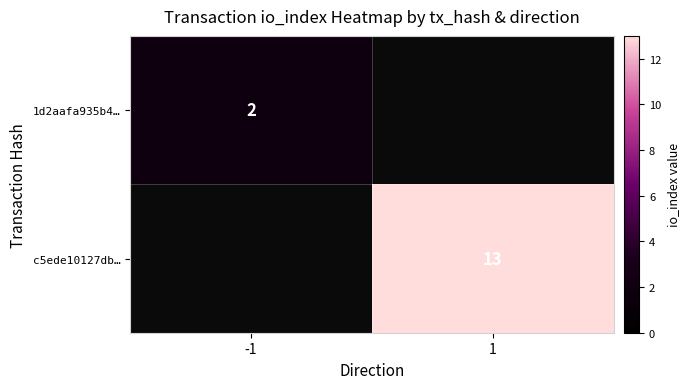

Which category has the highest value across all series?

1